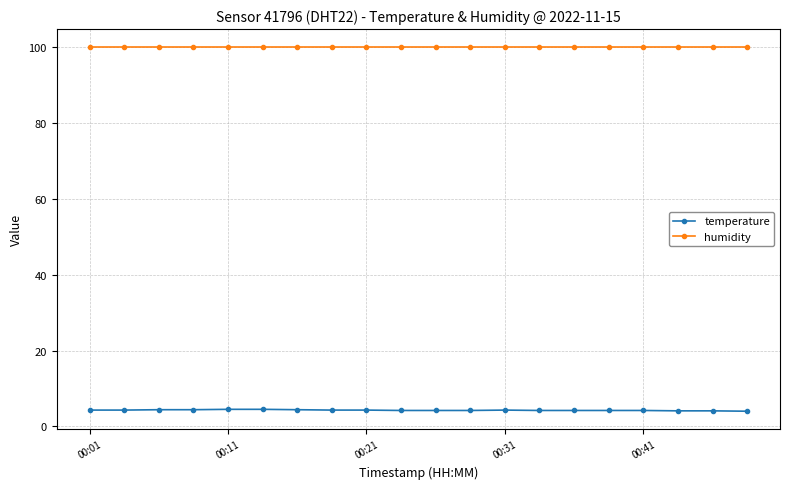

True or false: temperature and humidity cross at least once.

False